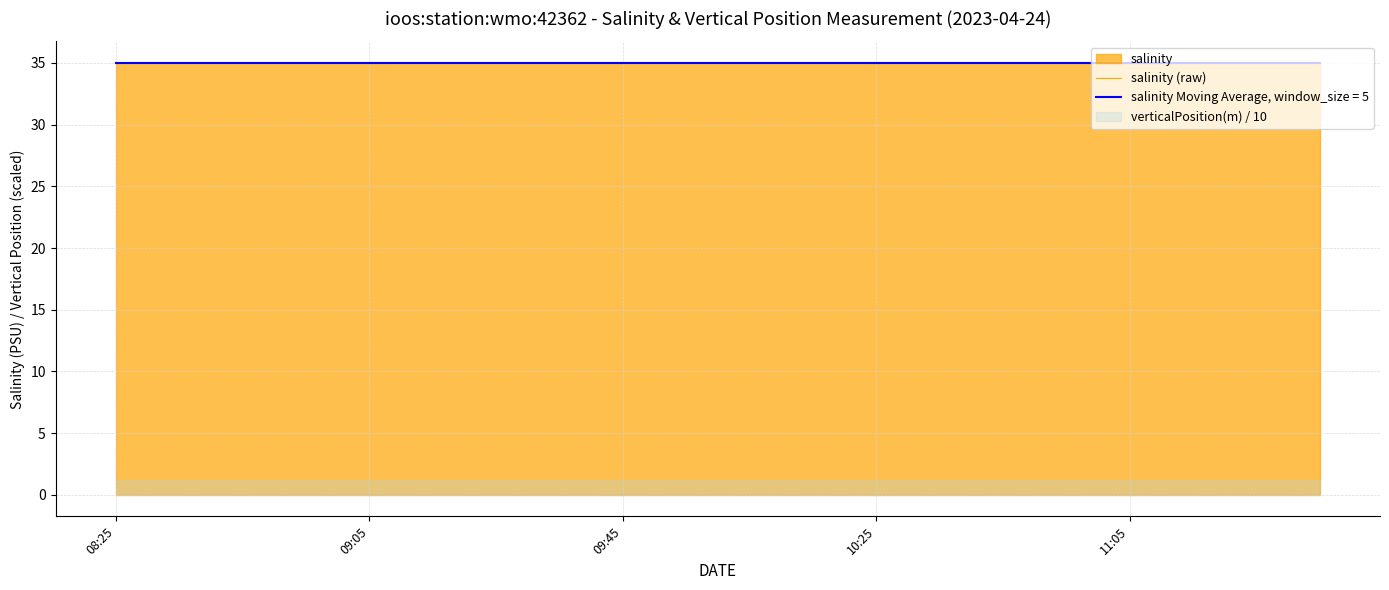

List the labels in order of verticalPosition(m) value, smallest first.

2023-04-24T08:25:00Z, 2023-04-24T08:35:00Z, 2023-04-24T08:45:00Z, 2023-04-24T08:55:00Z, 2023-04-24T09:05:00Z, 2023-04-24T09:15:00Z, 2023-04-24T09:25:00Z, 2023-04-24T09:35:00Z, 2023-04-24T09:45:00Z, 2023-04-24T09:55:00Z, 2023-04-24T10:05:00Z, 2023-04-24T10:15:00Z, 2023-04-24T10:25:00Z, 2023-04-24T10:35:00Z, 2023-04-24T10:45:00Z, 2023-04-24T10:55:00Z, 2023-04-24T11:05:00Z, 2023-04-24T11:15:00Z, 2023-04-24T11:25:00Z, 2023-04-24T11:35:00Z